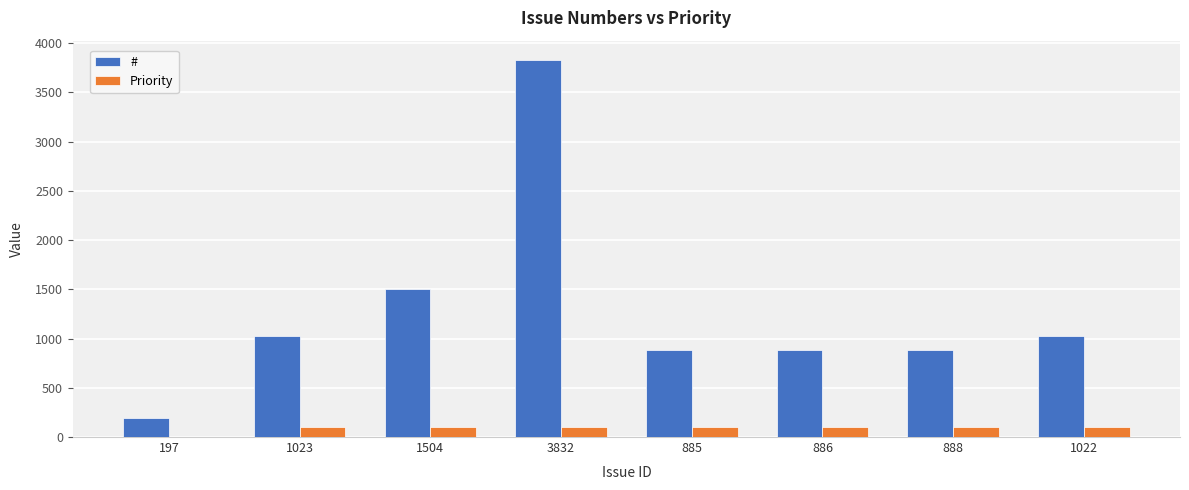

What is the approximate value of # at 3832, to the nearest 100?

3800